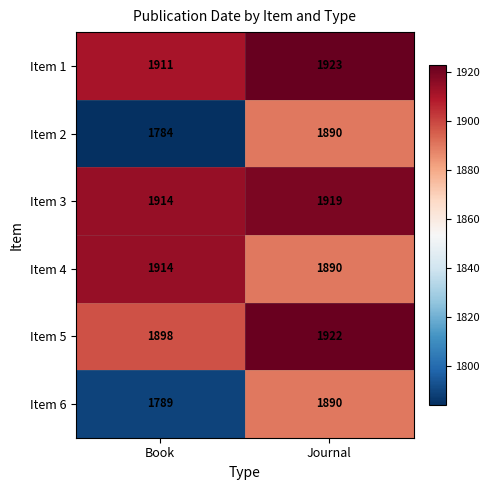

The value of Item 1 at Book is 735. True or false?

False